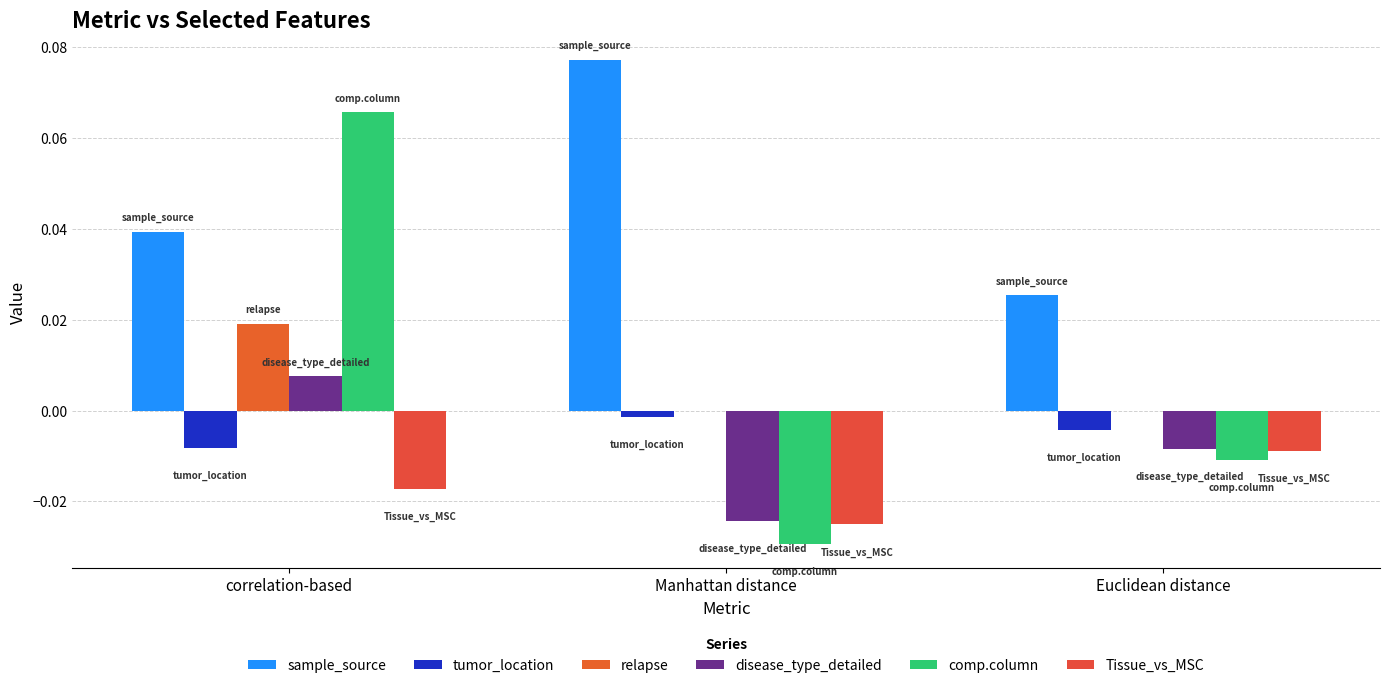

What are all the series names shown in the legend?

sample_source, tumor_location, relapse, disease_type_detailed, comp.column, Tissue_vs_MSC